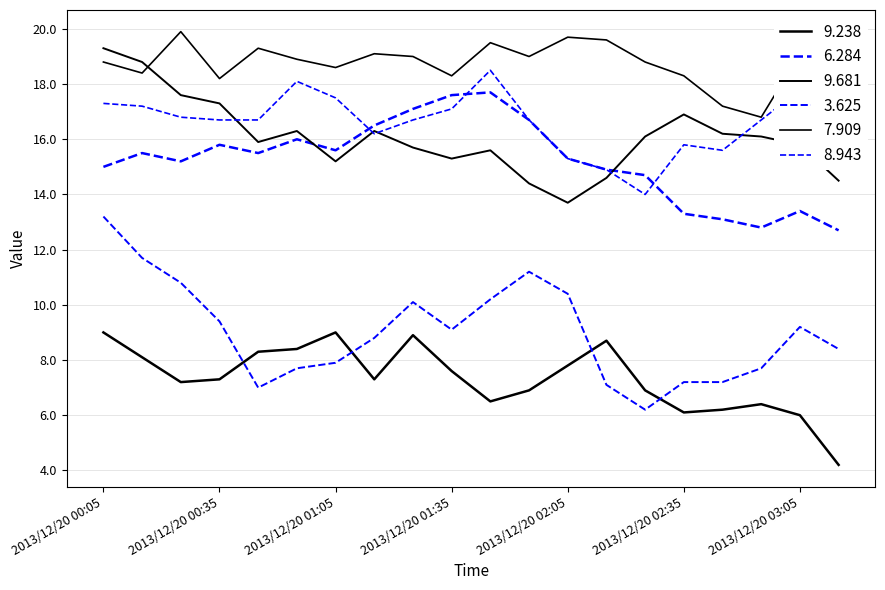

Rank the series by their maximum value, from lowest to highest.

9.238, 3.625, 6.284, 8.943, 9.681, 7.909